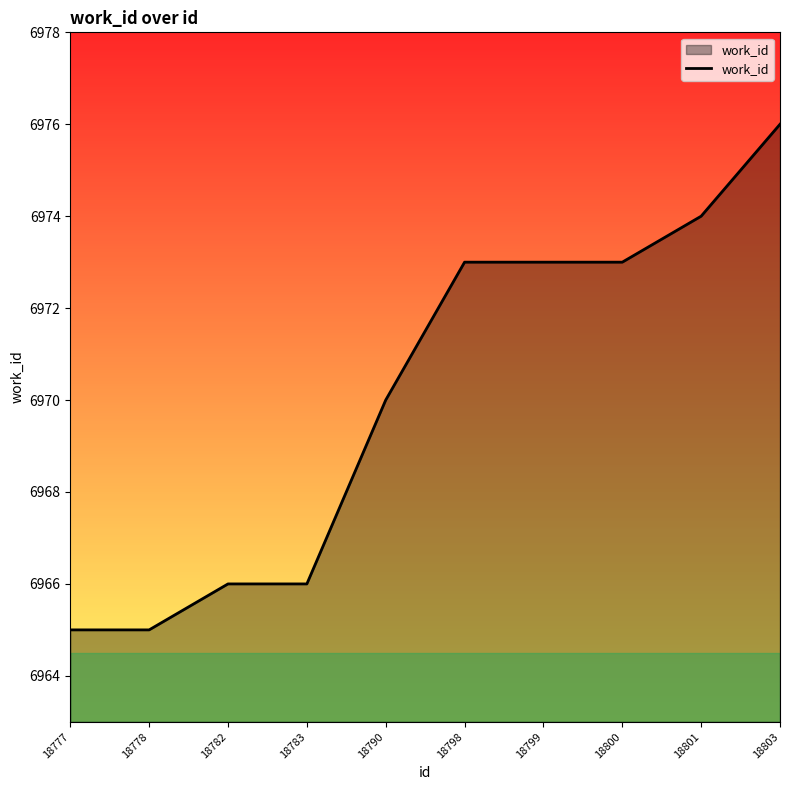

What is the sum of all values?

69701